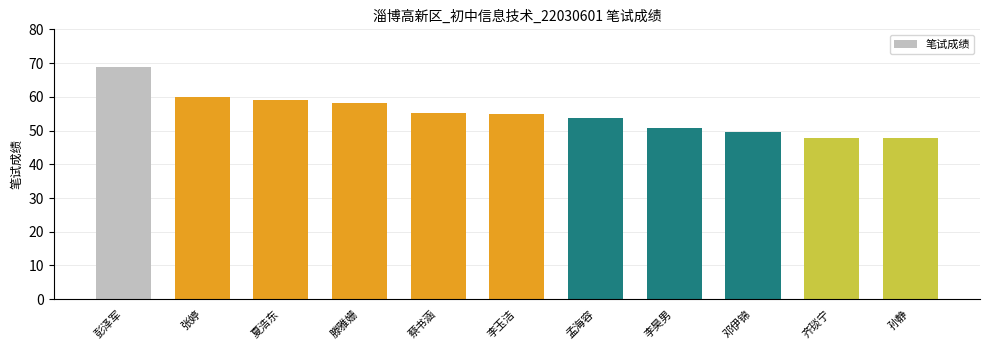

How many values are below 55?

5